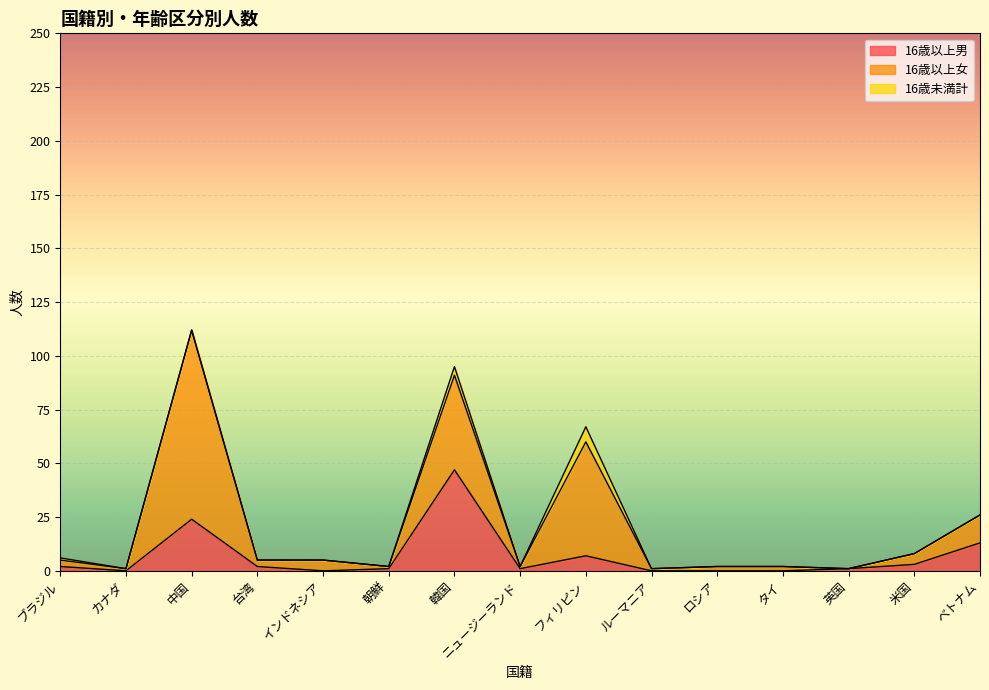

At which category is the sum across all series the highest?

中国